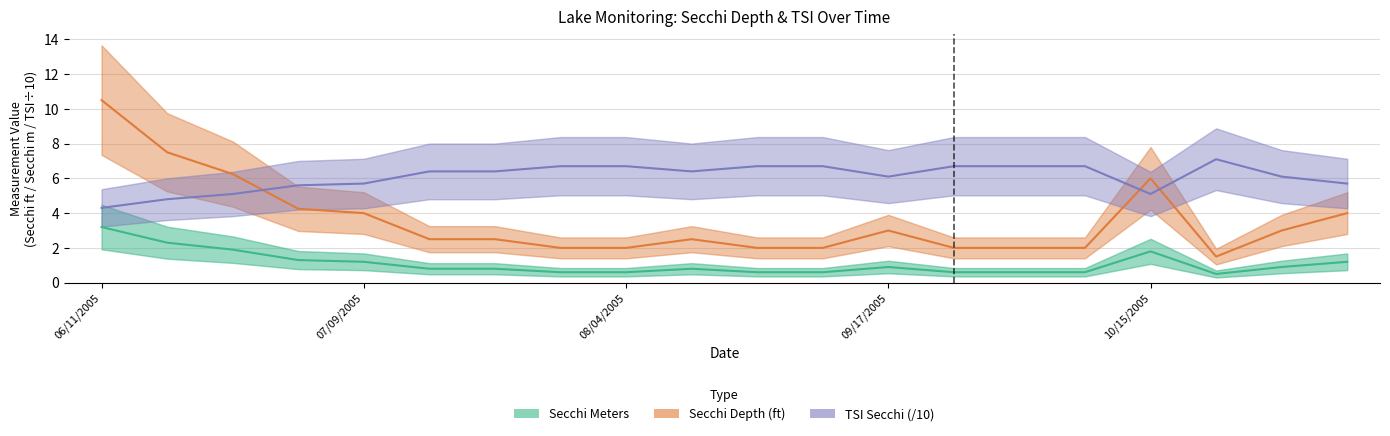

Rank the series by their average value, from highest to lowest.

TSI Secchi (/10), Secchi Depth (ft), Secchi Meters